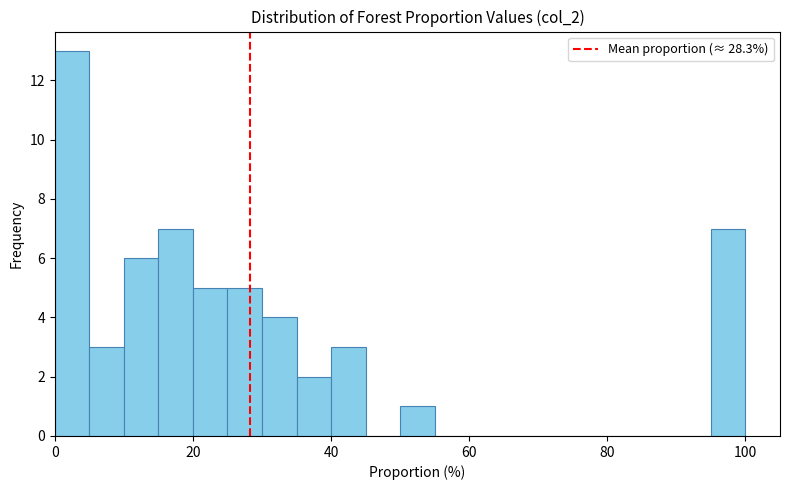

Around what value on the x-axis is the tallest bar? Give the approximate position of its centre, as read against the axis.

2